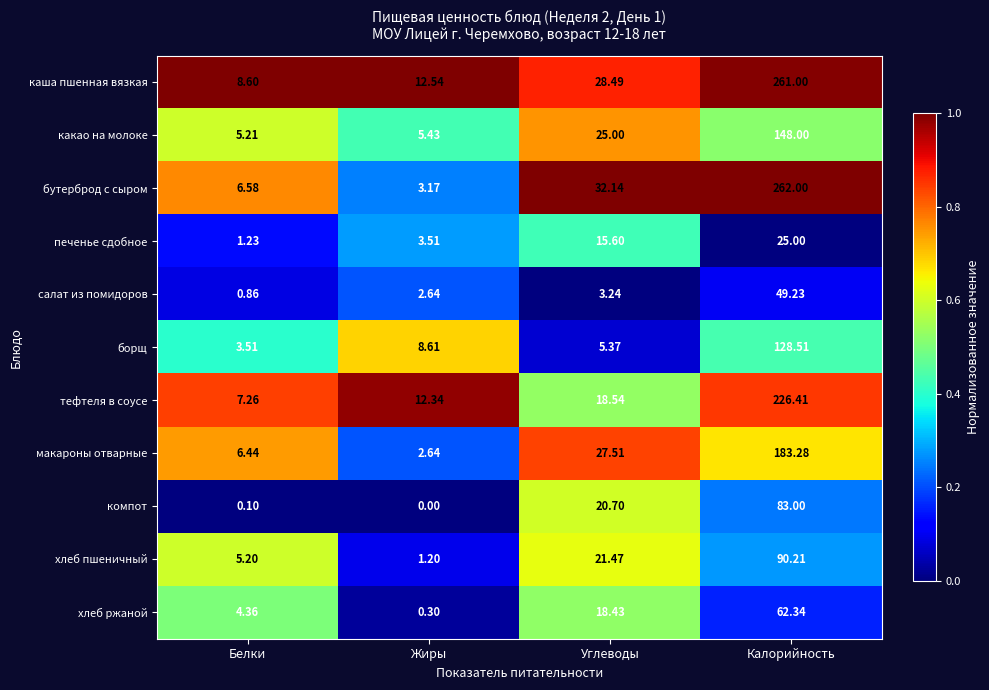

What is the difference between the highest and lowest values at Калорийность?

237.0